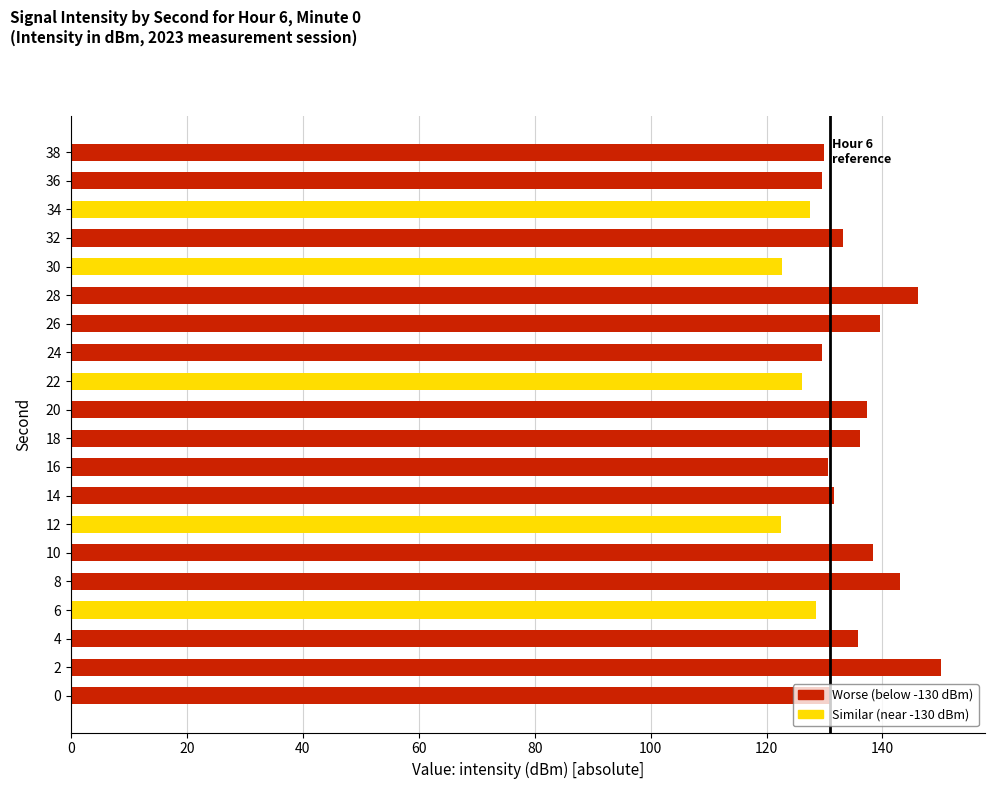

Approximately how many times larger is the value at 20 compared to 14?

1.0